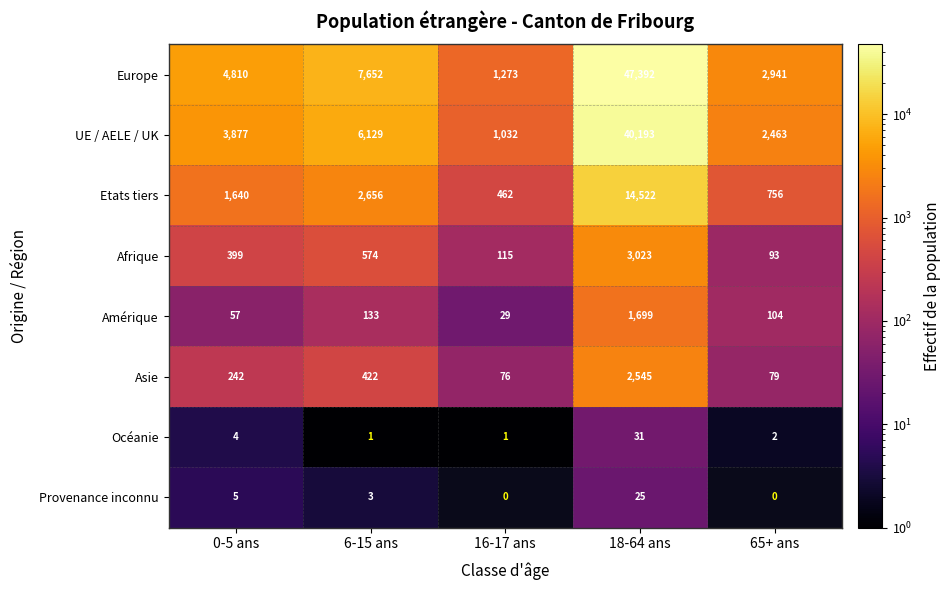

The value of UE / AELE / UK at 0-5 ans is 3877. True or false?

True